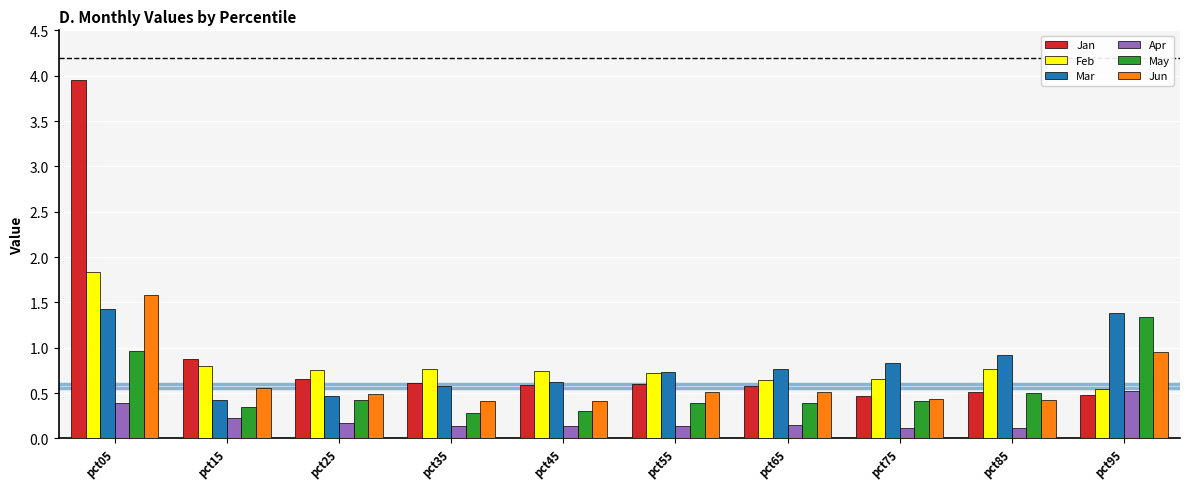

The value of Mar at pct55 is 0.4. True or false?

False